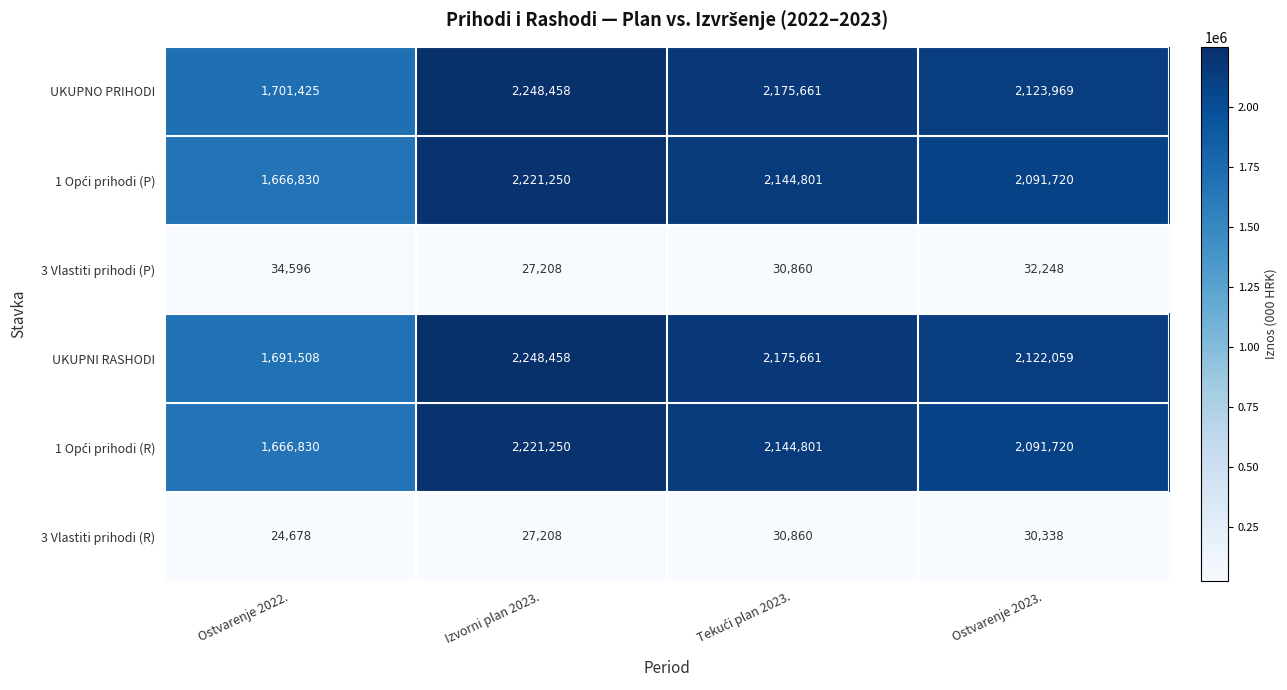

The 3 Vlastiti prihodi (P) series shows 32248 at Ostvarenje 2023.. True or false?

True